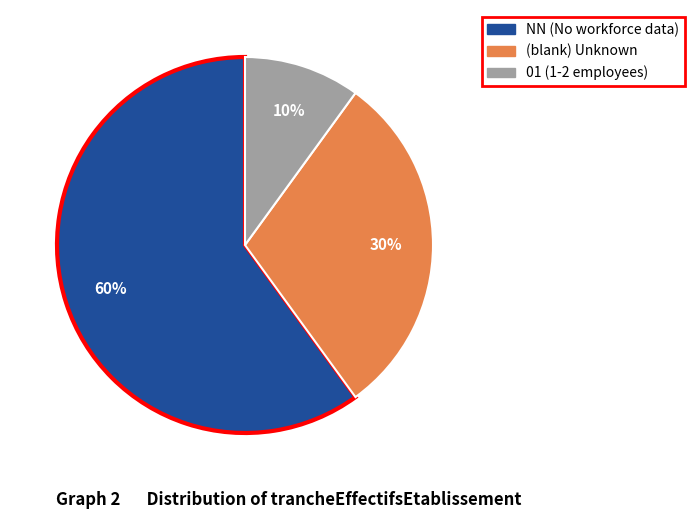

To the nearest percent, what is the average slice percentage?

33%